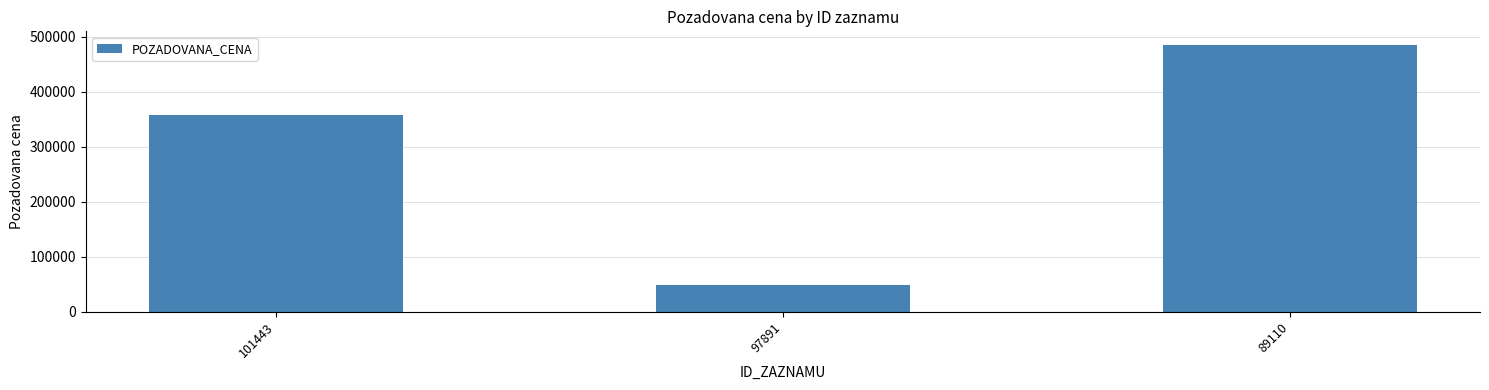

How many bars are there in total?

3